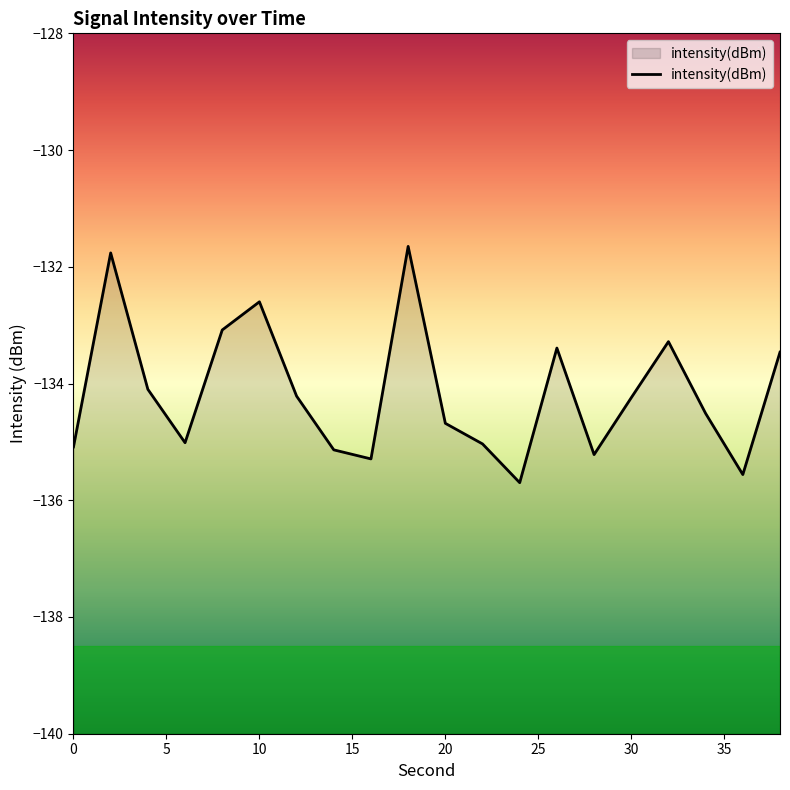

Reading right to left, what are all the values shown in this chart?

38=-133.5	36=-135.6	34=-134.5	32=-133.3	30=-134.2	28=-135.2	26=-133.4	24=-135.7	22=-135.0	20=-134.7	18=-131.7	16=-135.3	14=-135.1	12=-134.2	10=-132.6	8=-133.1	6=-135.0	4=-134.1	2=-131.8	0=-135.1